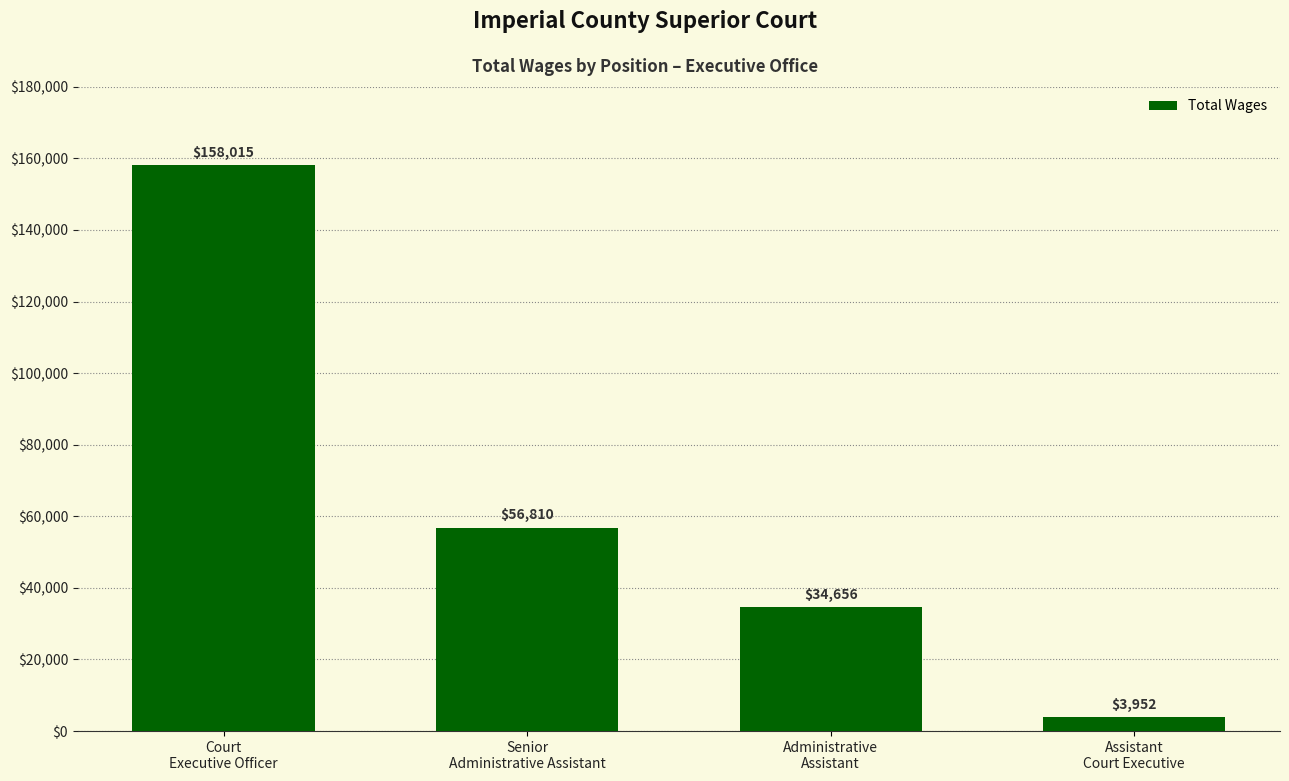

What is the label of the 4th bar from the left?

Assistant
Court Executive